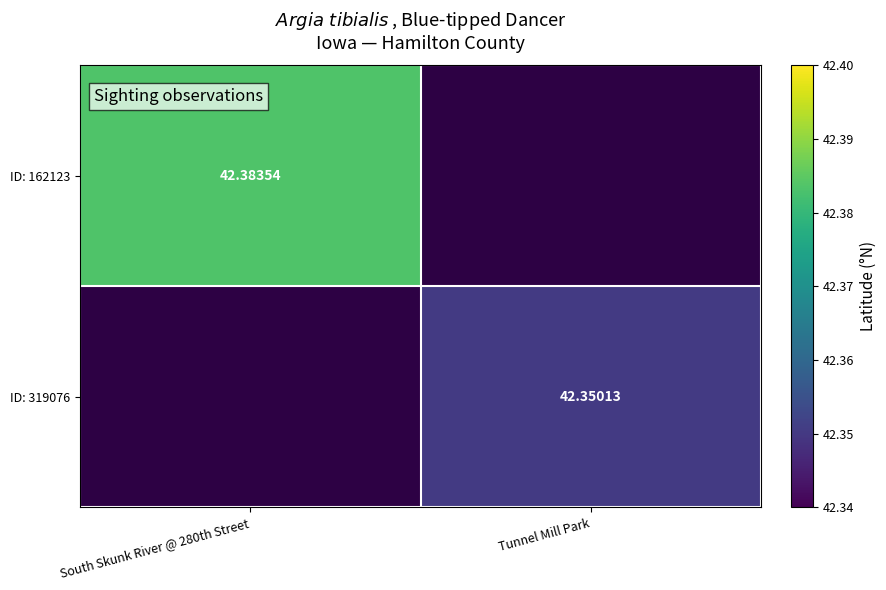

Which label corresponds to the largest value in the chart?

South Skunk River @ 280th Street